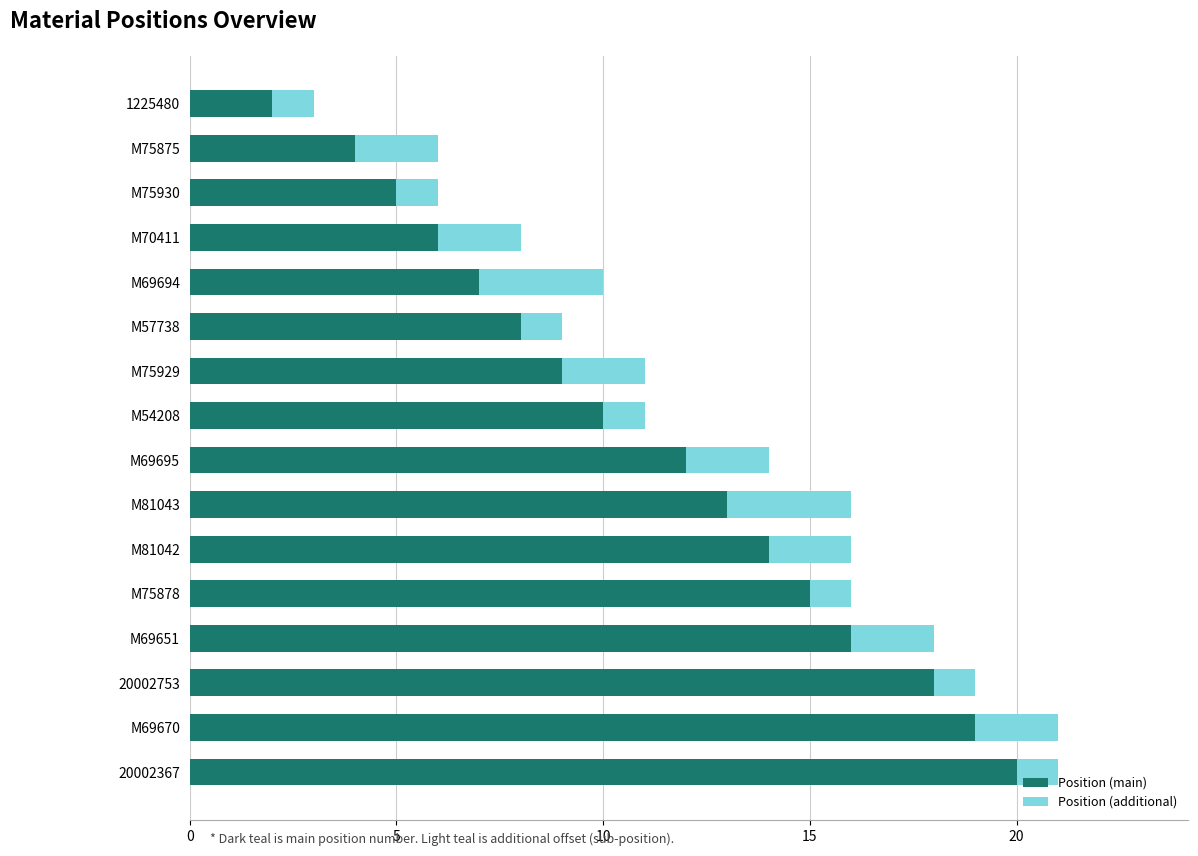

What is the total value across all series at M69695?

14